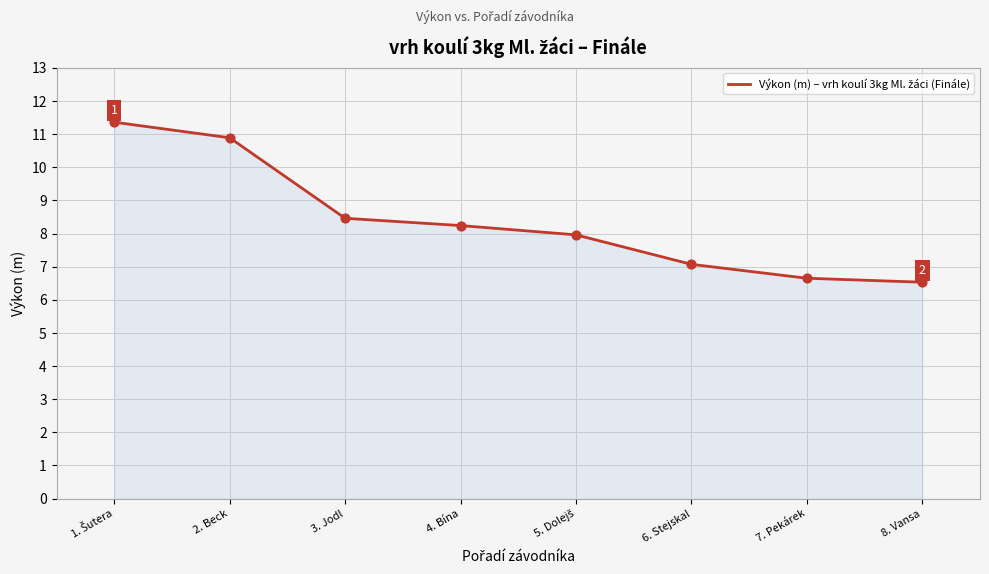

What is the change in value from 4. Bína to 6. Stejskal?

-1.2